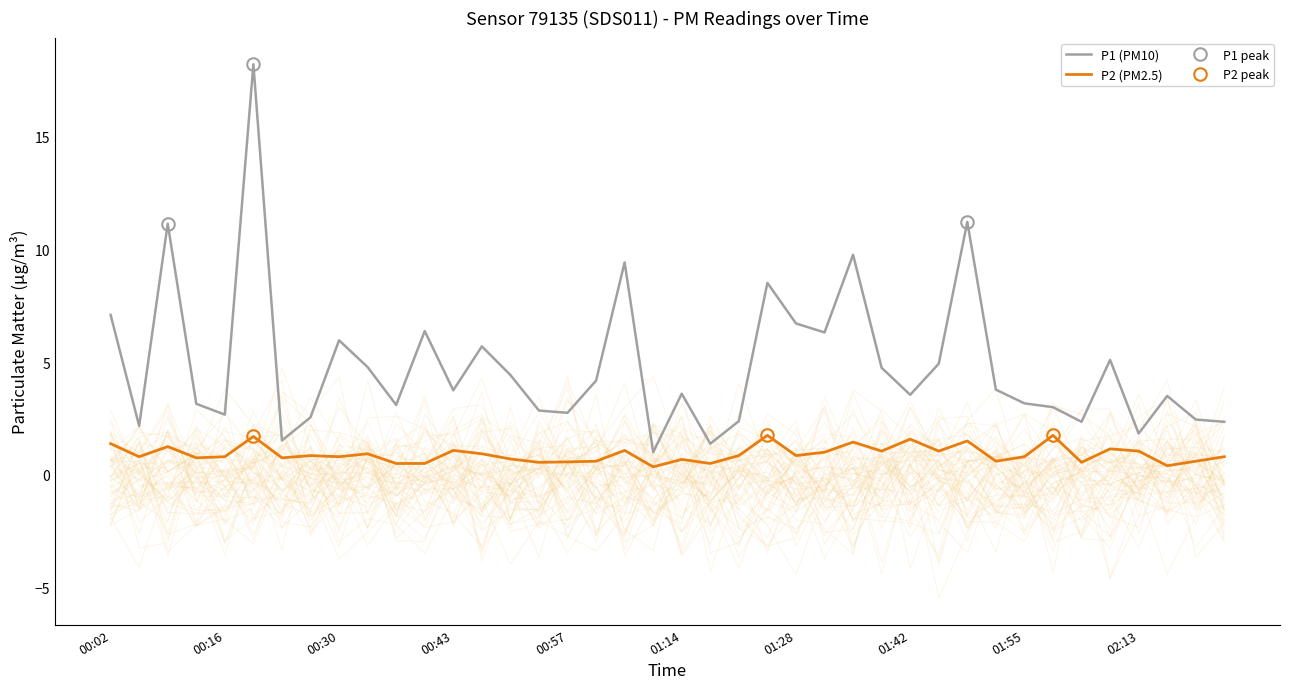

Between 01:31 and 00:47, which is larger?

01:31